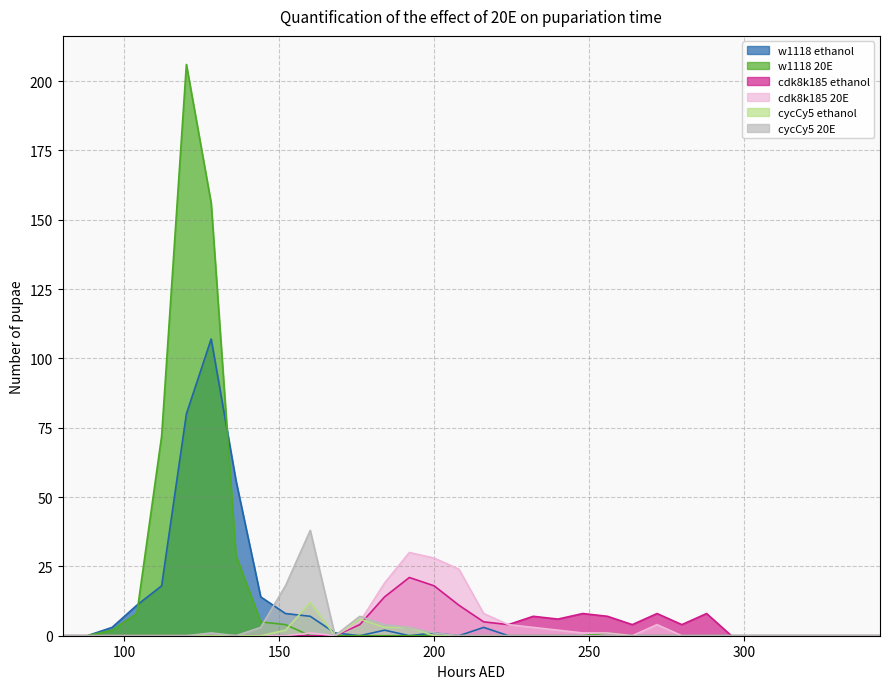

What is the spread (max minus min) of values at 216?

8